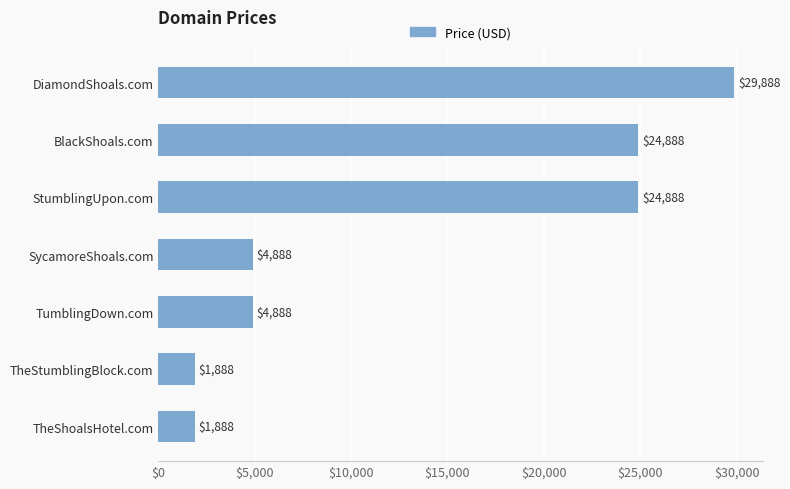

Reading bottom to top, transcribe all the data shown in this chart.

TheShoalsHotel.com=1888	TheStumblingBlock.com=1888	TumblingDown.com=4888	SycamoreShoals.com=4888	StumblingUpon.com=24888	BlackShoals.com=24888	DiamondShoals.com=29888